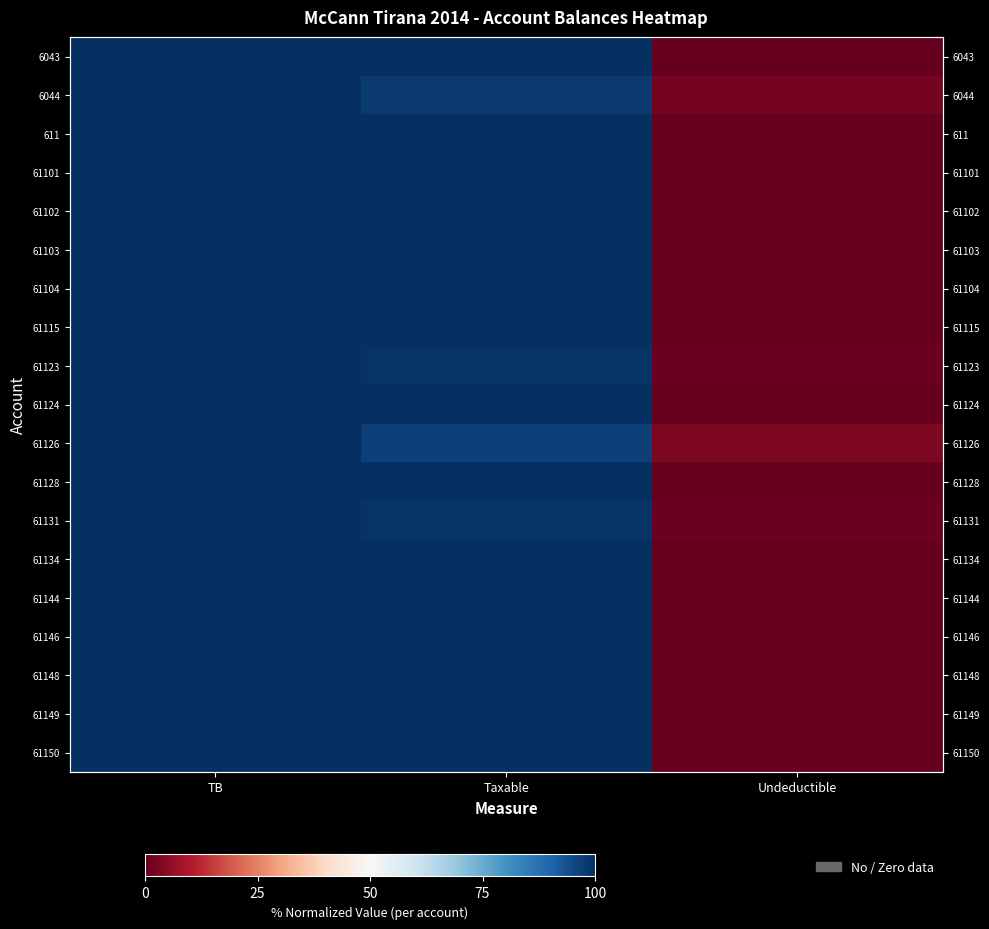

What is the average value of the 6044 series?

66.7